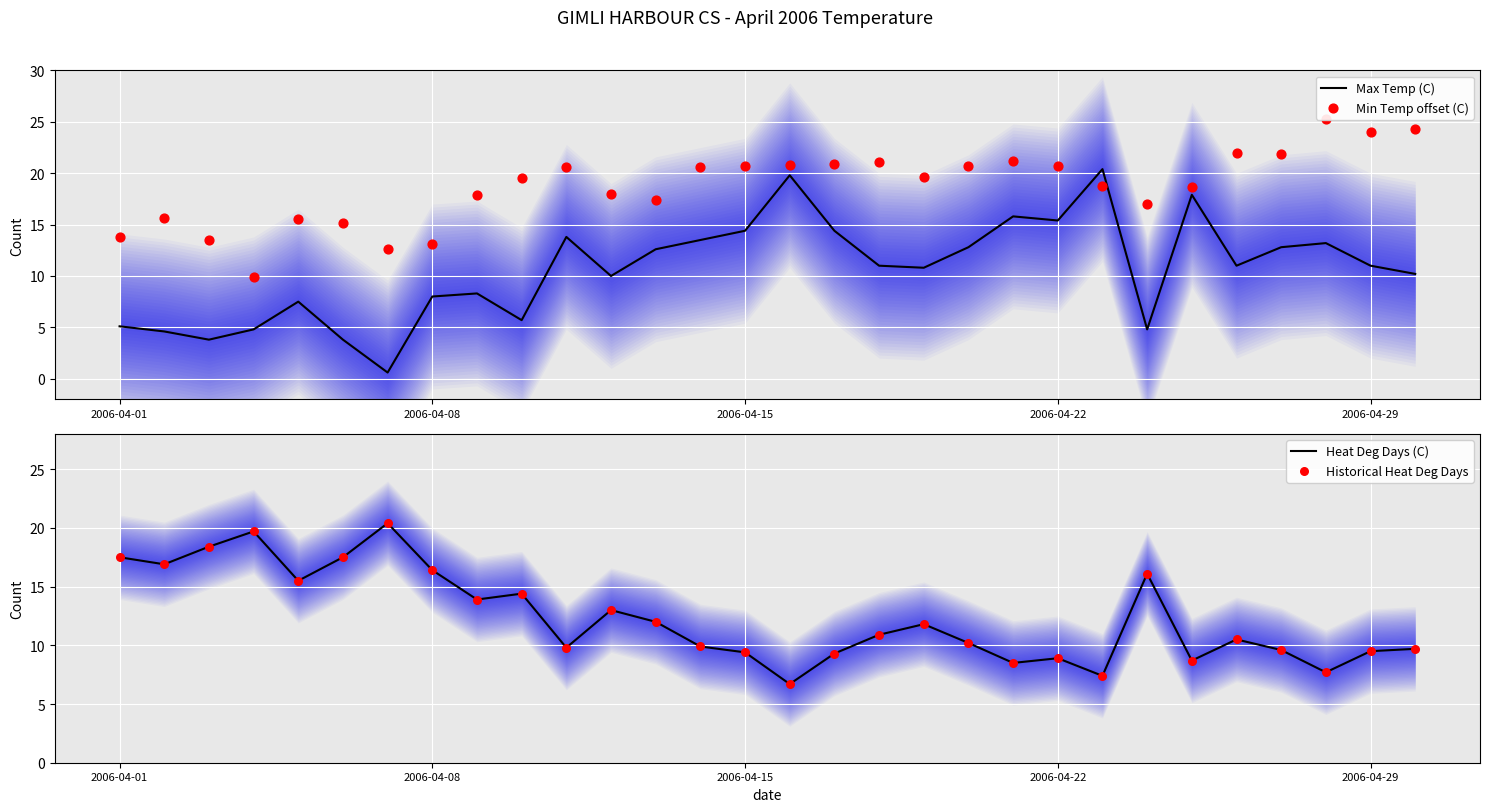

What are all the series names shown in the legend?

Max Temp (C), Min Temp offset (C), Heat Deg Days (C), Historical Heat Deg Days